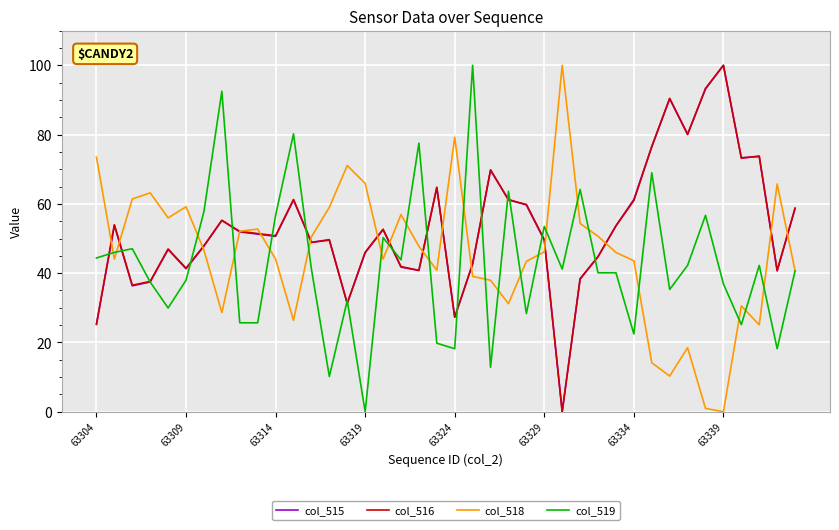

What is the maximum value shown in the chart?

100.0